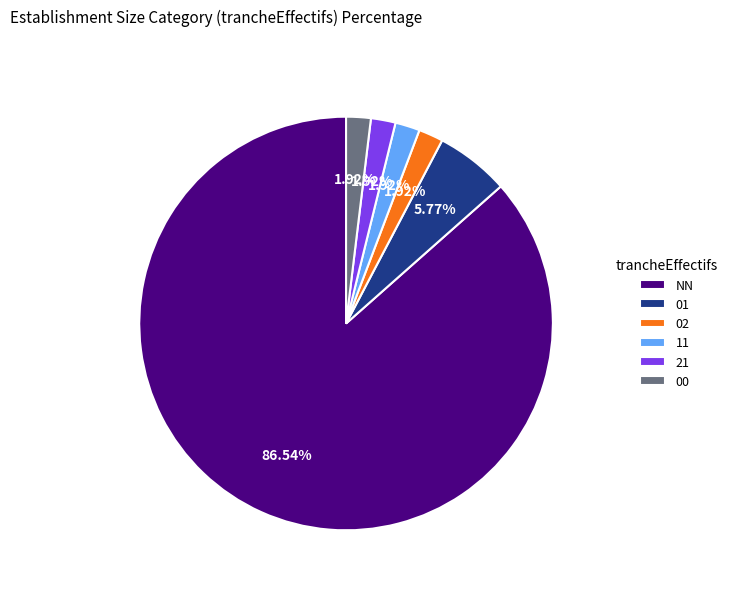

To the nearest percent, what is the difference between the largest and smallest slice percentages?

85%